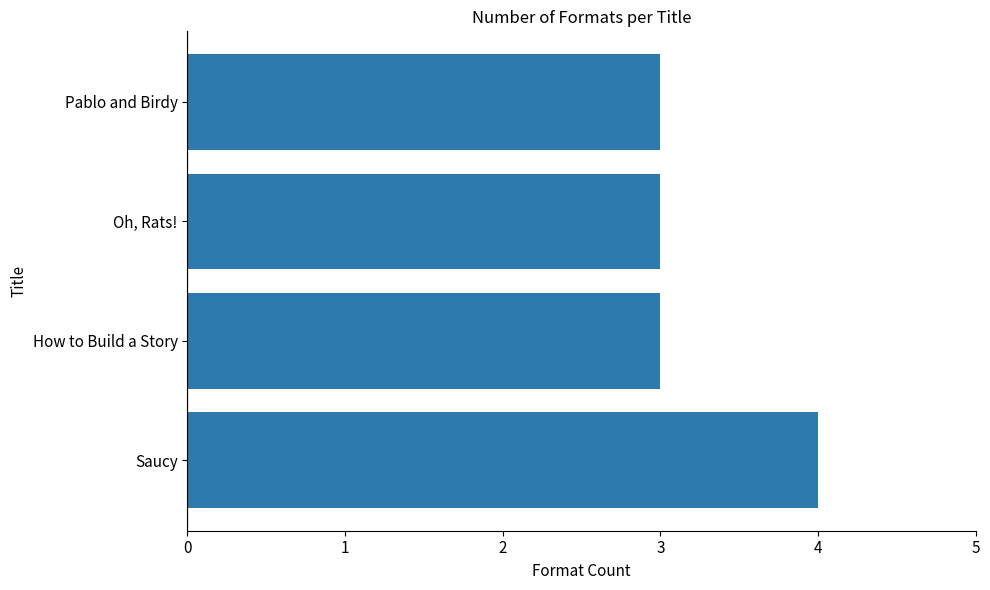

Which label corresponds to the largest value in the chart?

Saucy